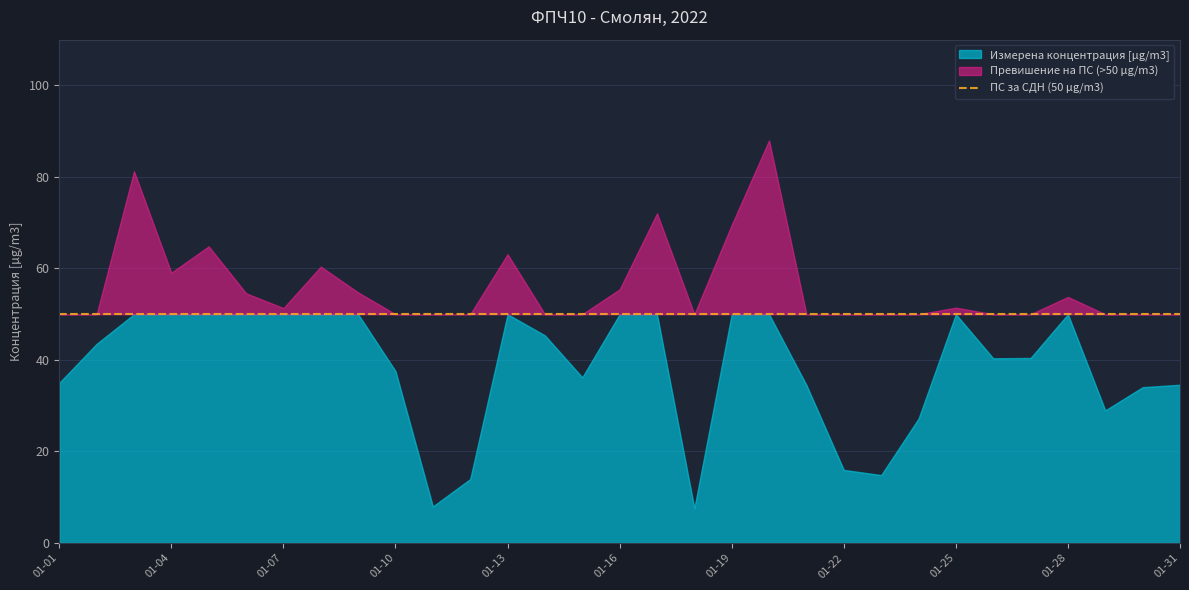

How many points are higher than both their immediate neighbors (excluding endpoints)?

8